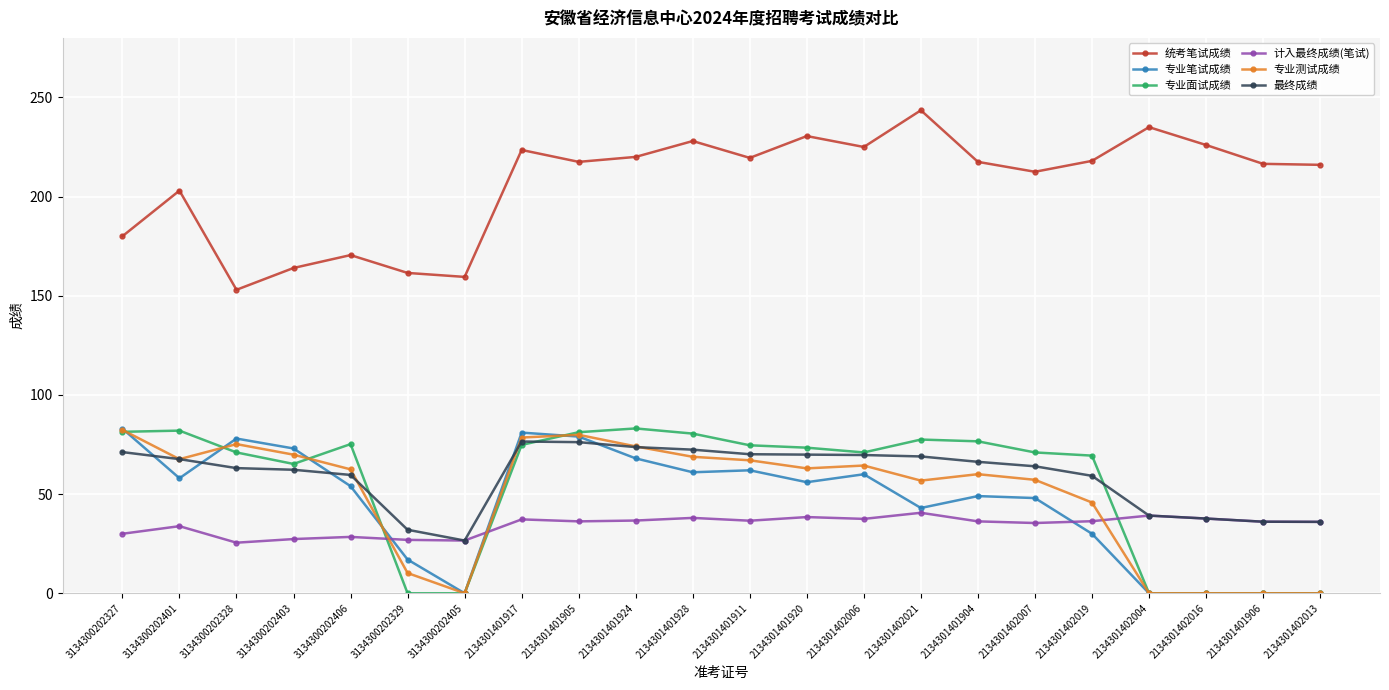

How many categories are shown in the chart?

22